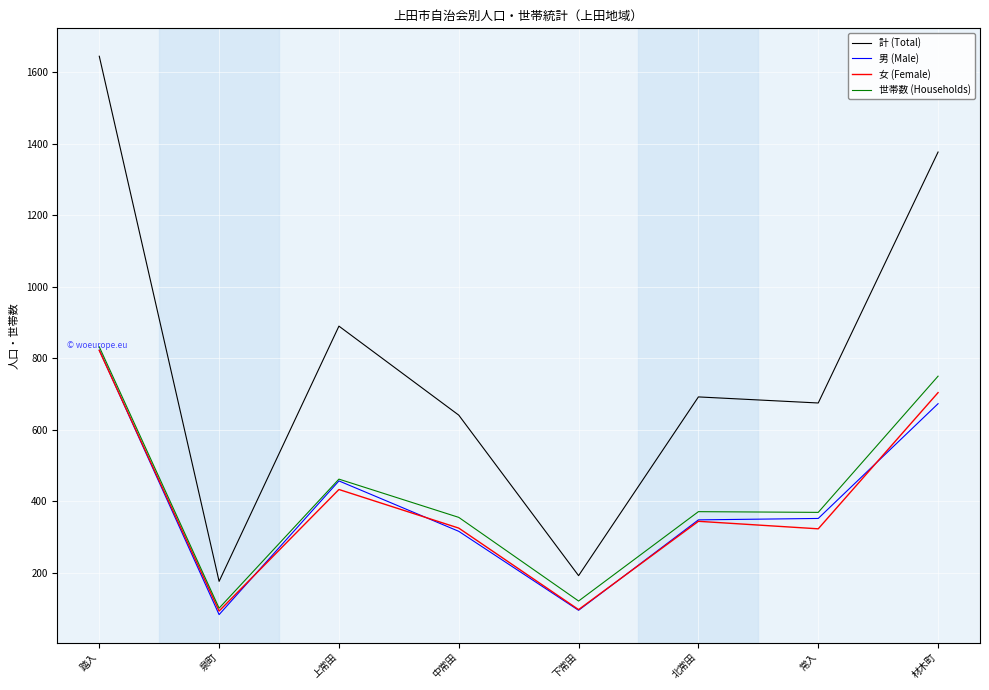

True or false: 計 (Total) and 世帯数 (Households) cross at least once.

False